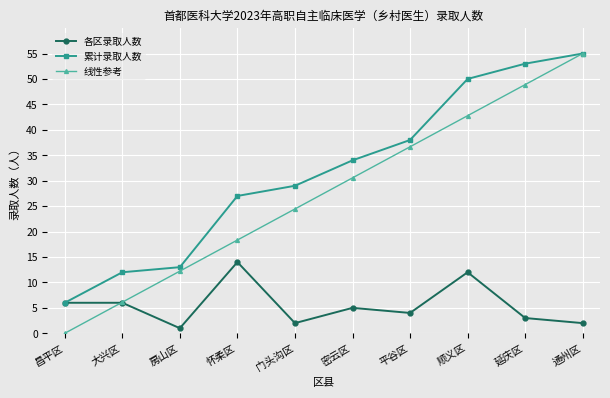

The 线性参考 series shows 49.0 at 平谷区. True or false?

False